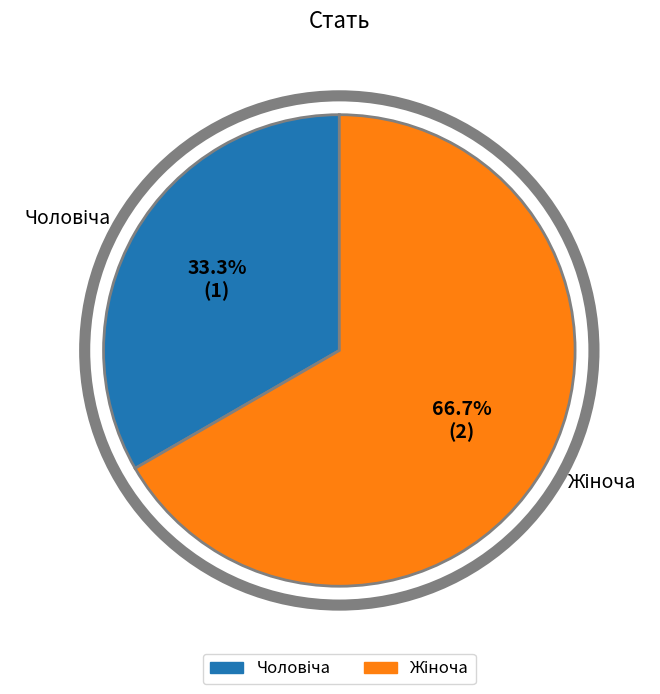

How many slices are in this pie chart?

2